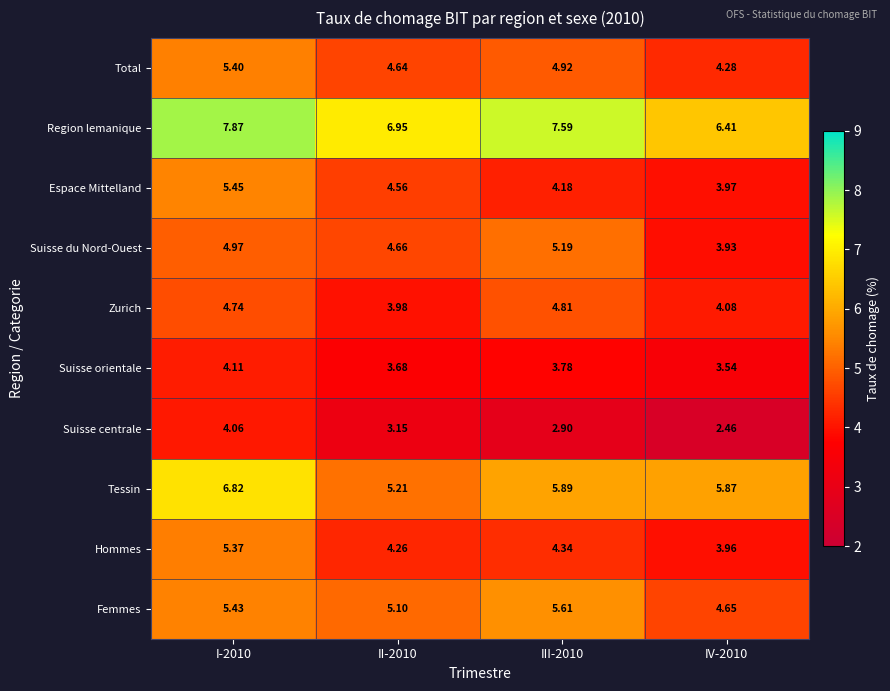

Which series changed the most between II-2010 and III-2010?

Zurich